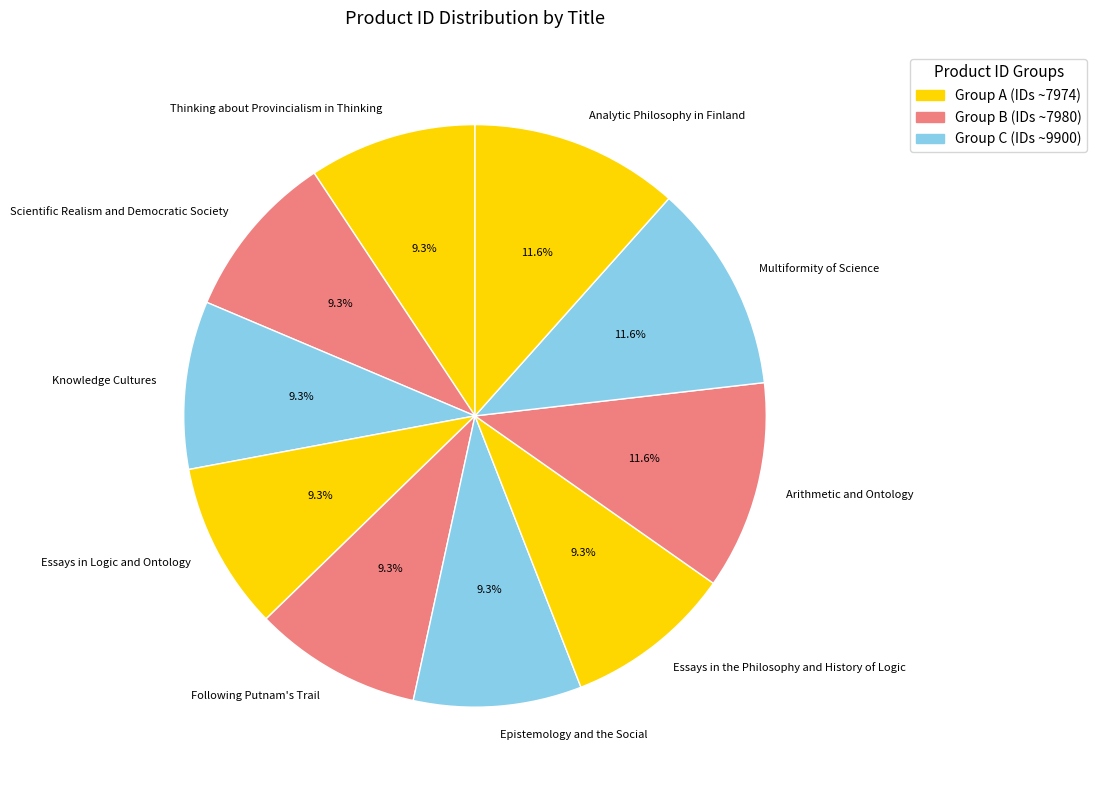

What percentage is the Following Putnam's Trail slice, to the nearest percent?

9%